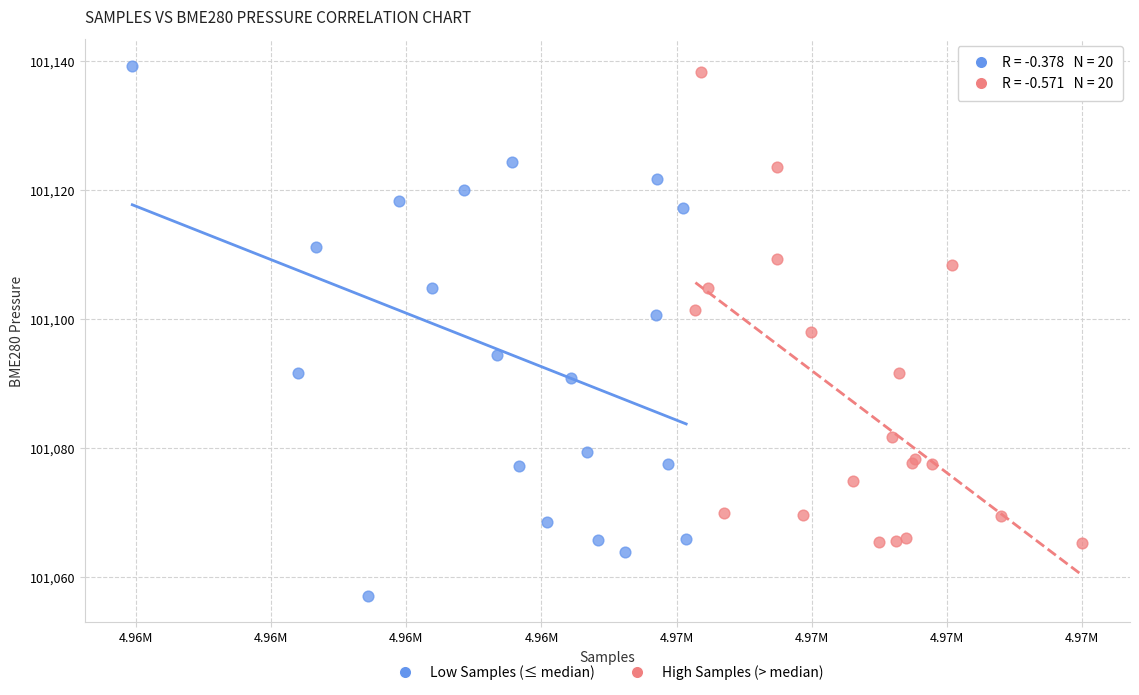

Which series reaches the minimum Y coordinate?

Low Samples (≤ median)